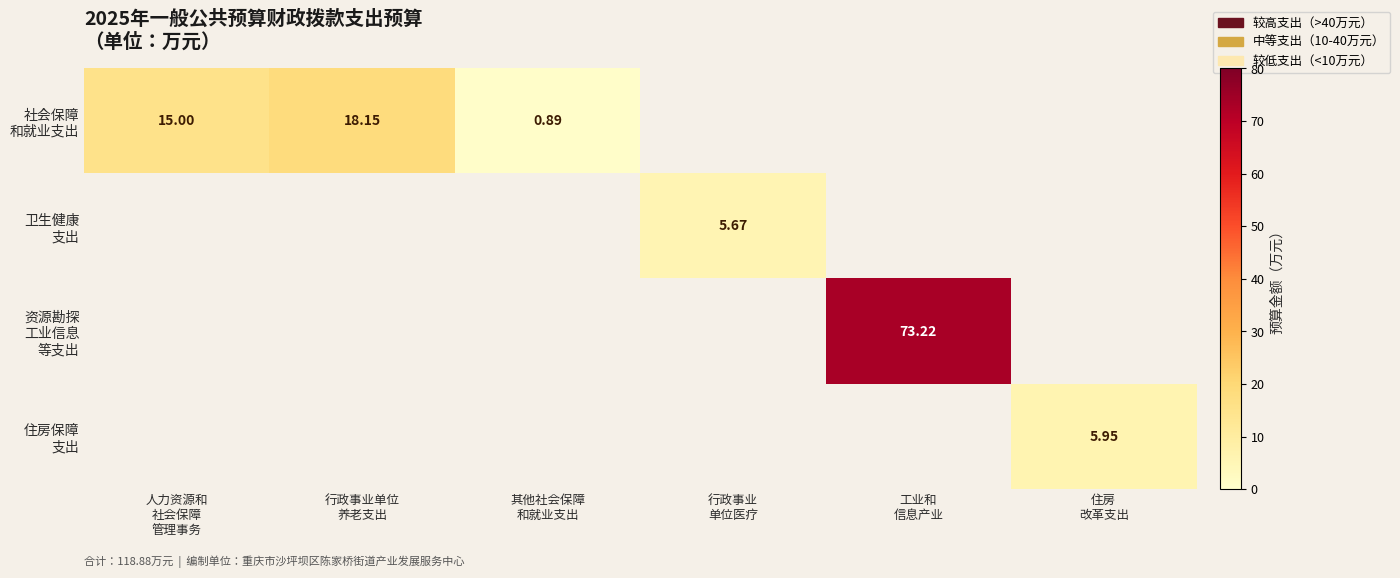

How many series are shown in this chart?

4